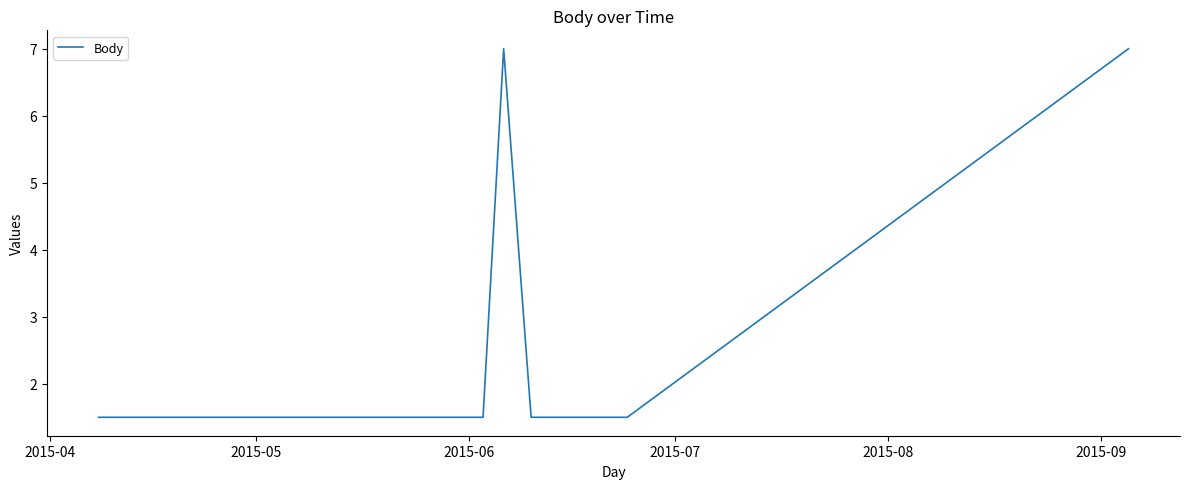

What is the minimum value shown in the chart?

1.5